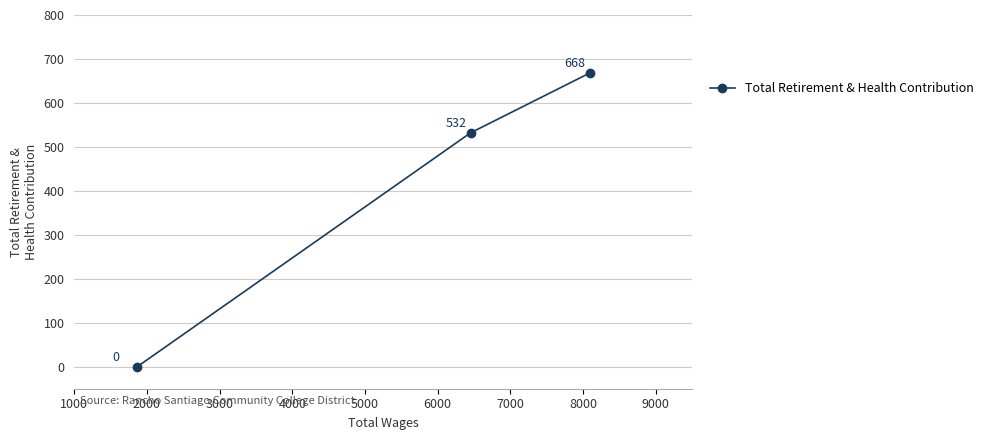

How many values are between 0 and 668?

3